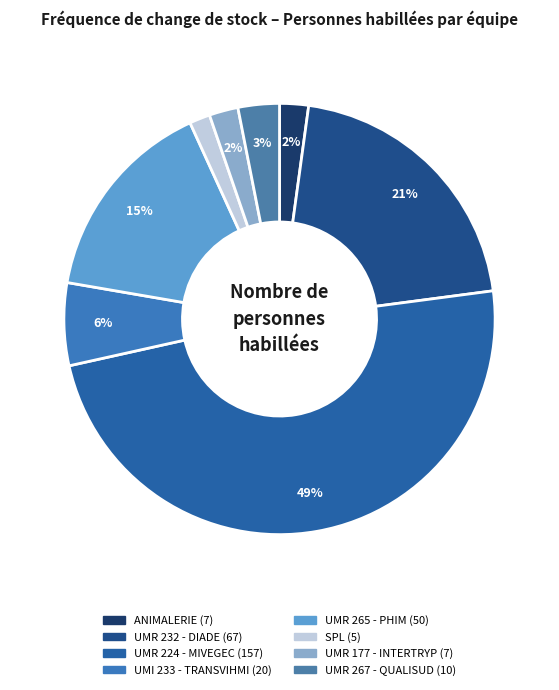

Is it true that UMR 267 - QUALISUD is 1% of the pie?

False